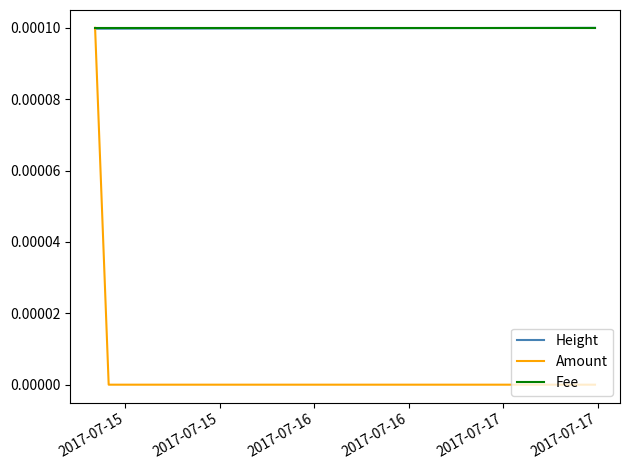

Which series has the largest range (max minus min)?

Amount